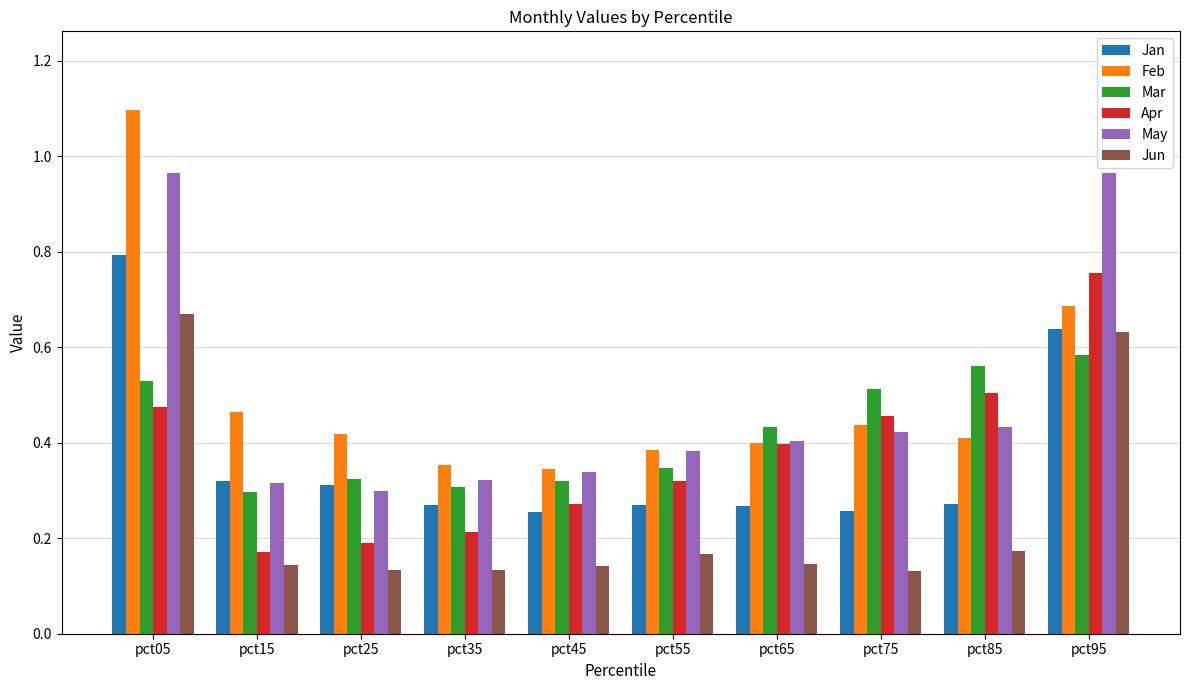

Which series changed the most between pct05 and pct55?

Feb